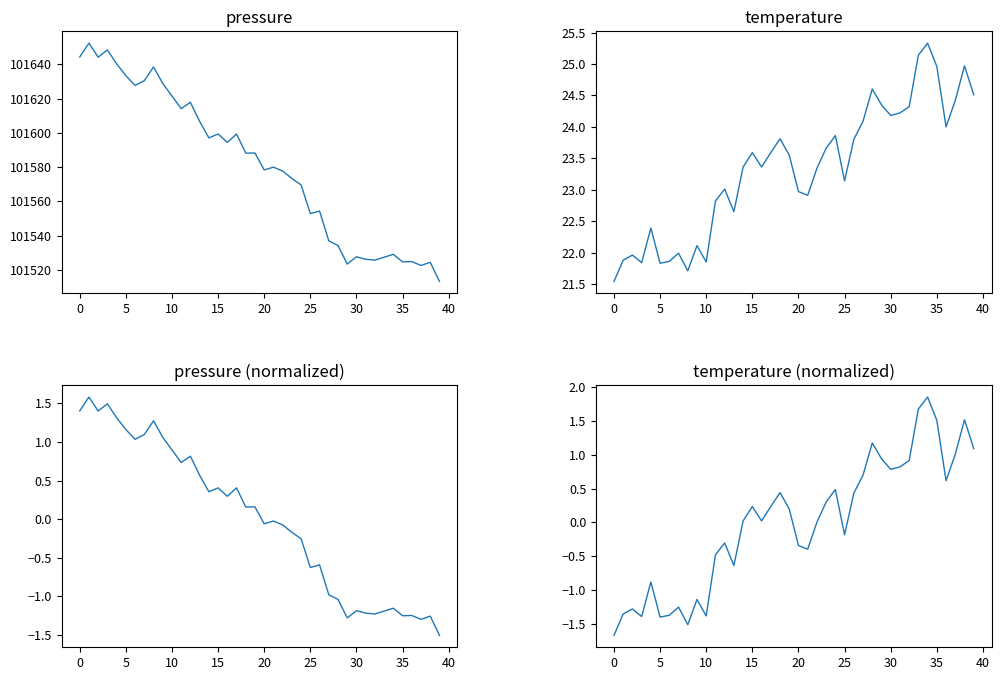

How many series are shown in this chart?

4